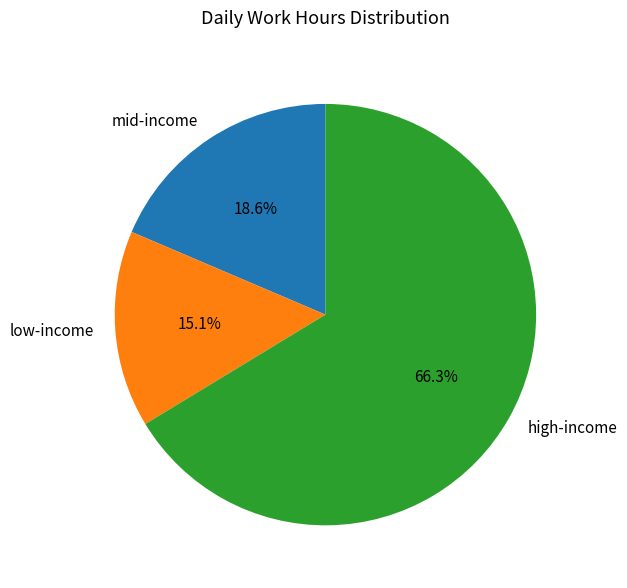

Is there any slice that represents more than half of the pie?

Yes